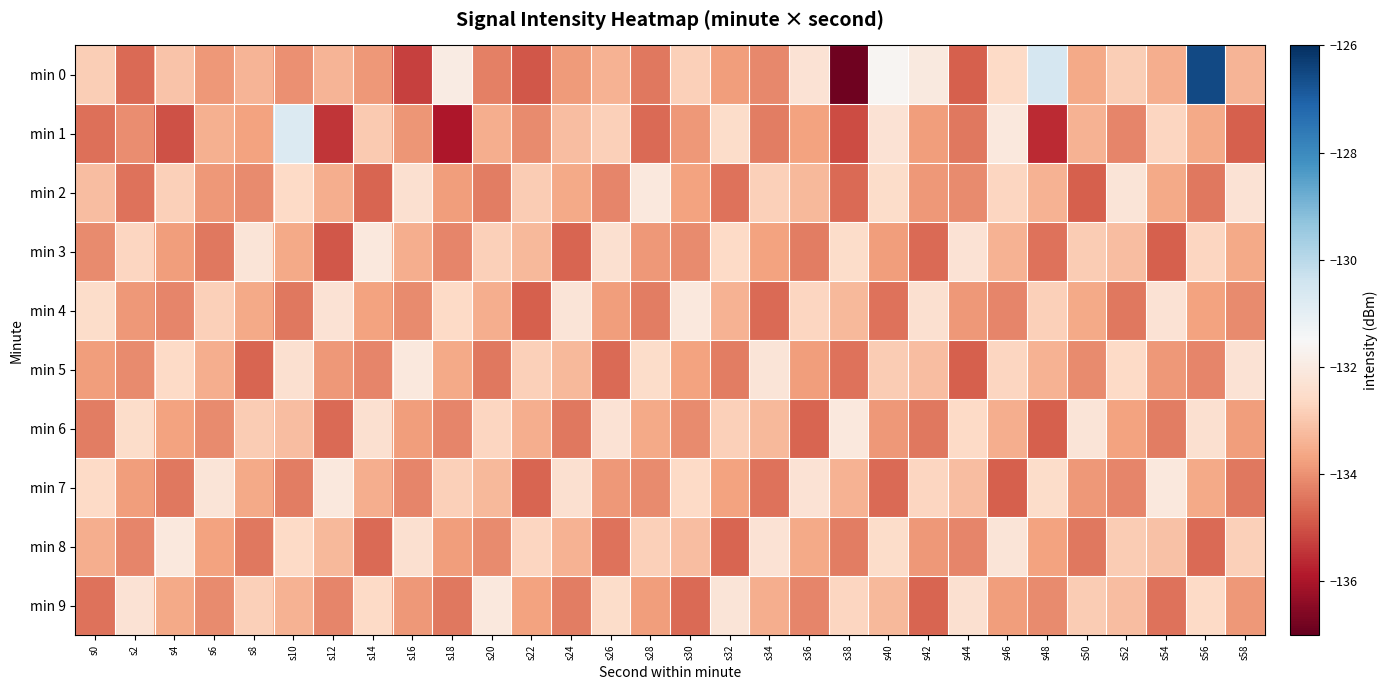

At s18, list the series in order from largest to smallest.

min 0, min 4, min 7, min 5, min 2, min 8, min 3, min 6, min 9, min 1